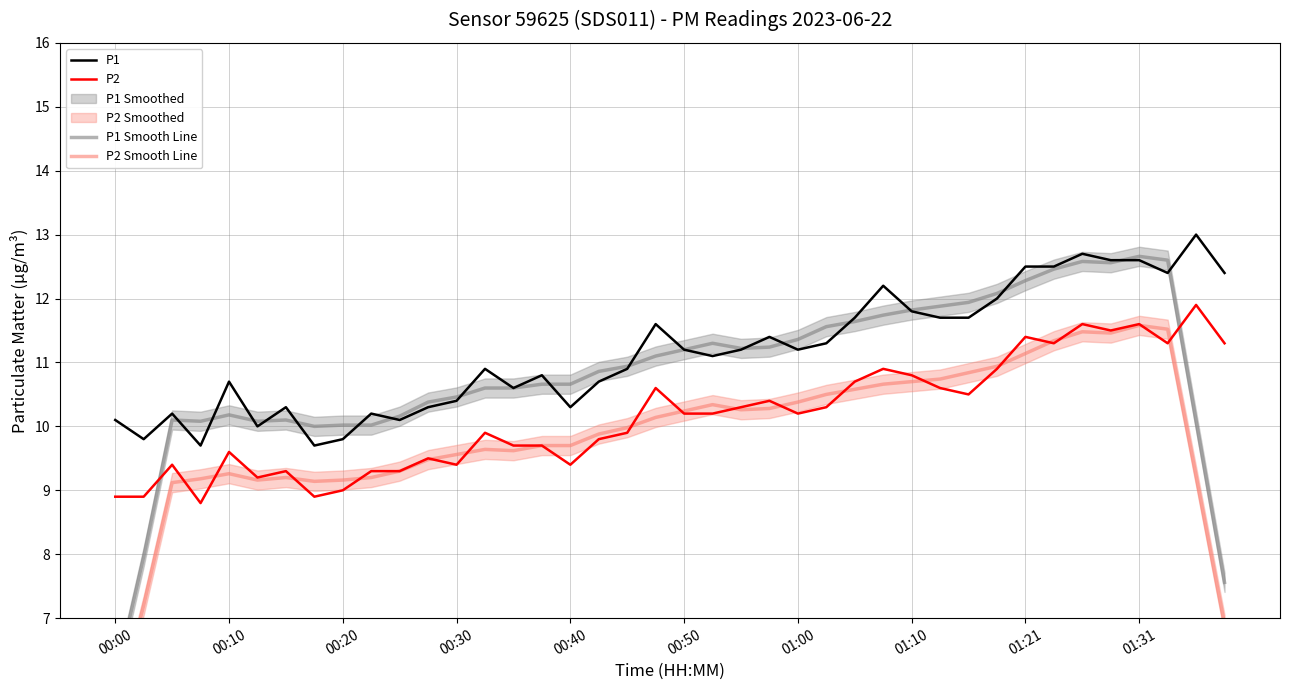

At which label does P2 first exceed 10?

19